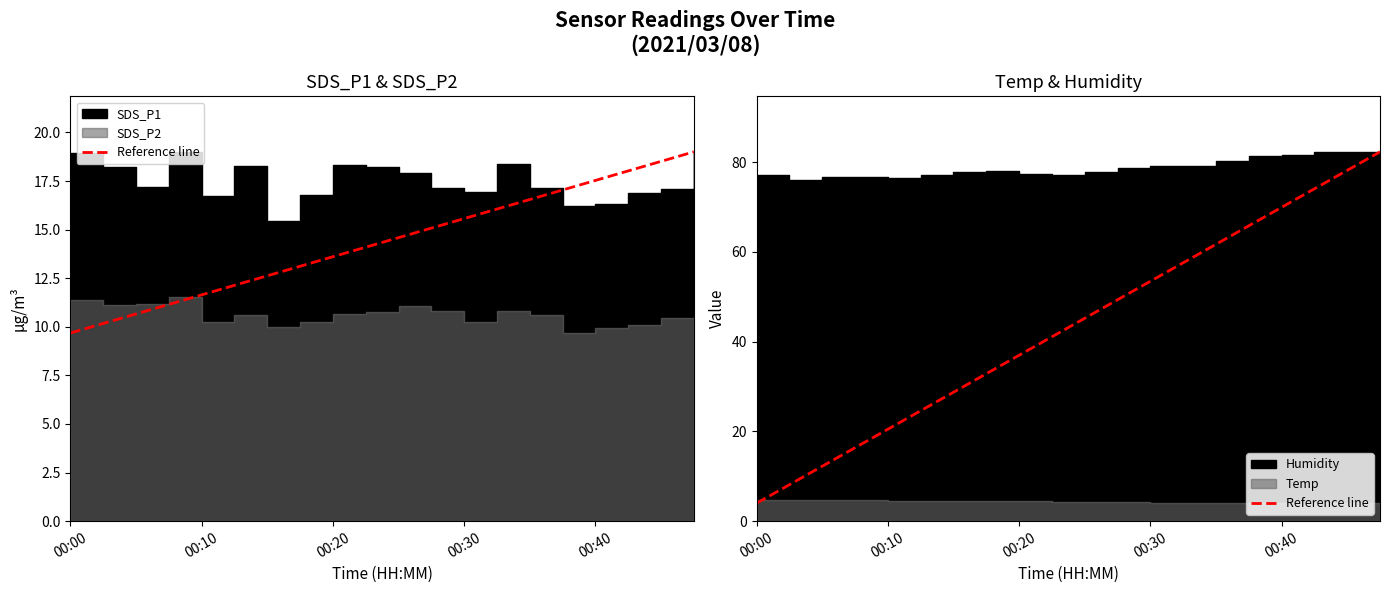

What is the sum of all values?

863.0